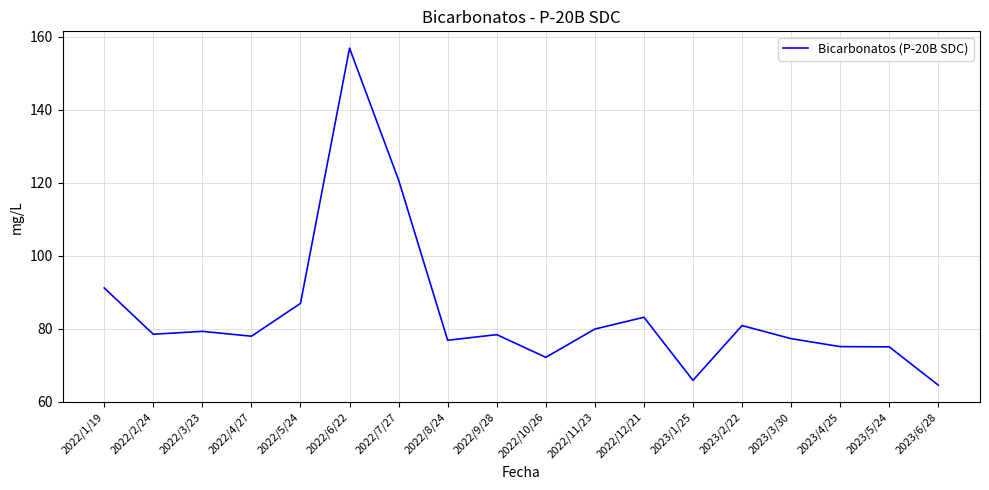

What is the difference between the second highest and second lowest values?

54.9